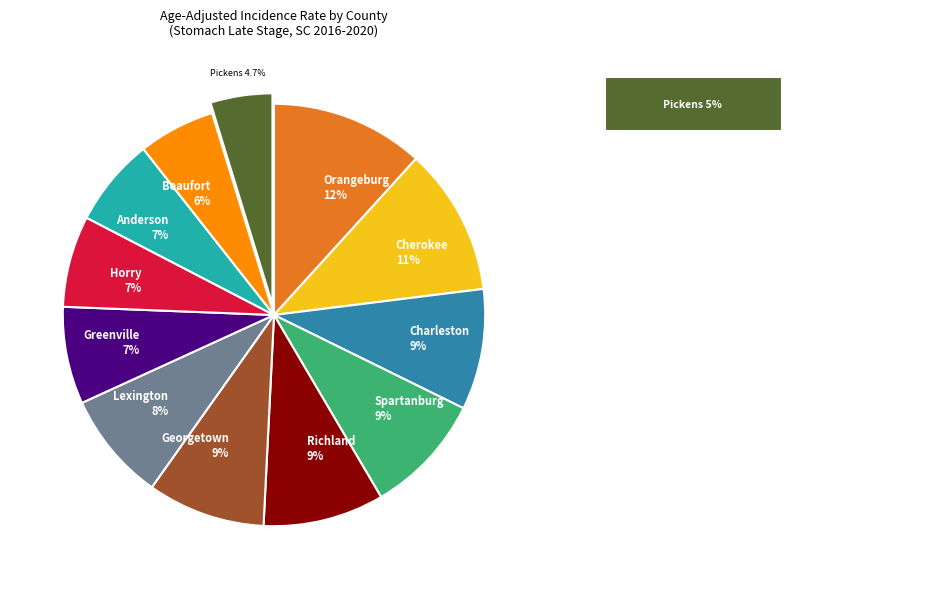

Does any single category account for the majority?

No